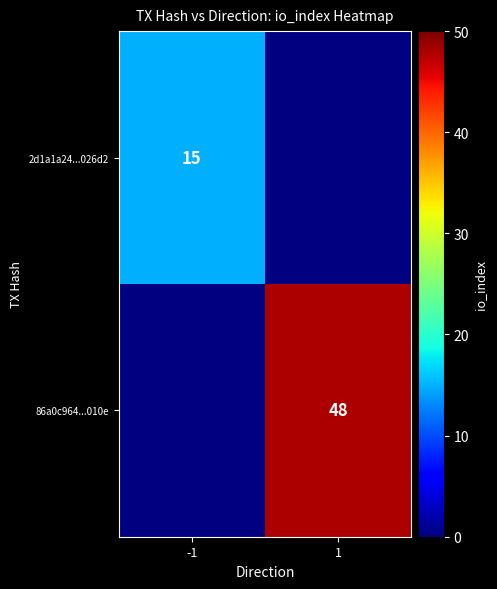

The value of 2d1a1a24...026d2 at -1 is 15. True or false?

True